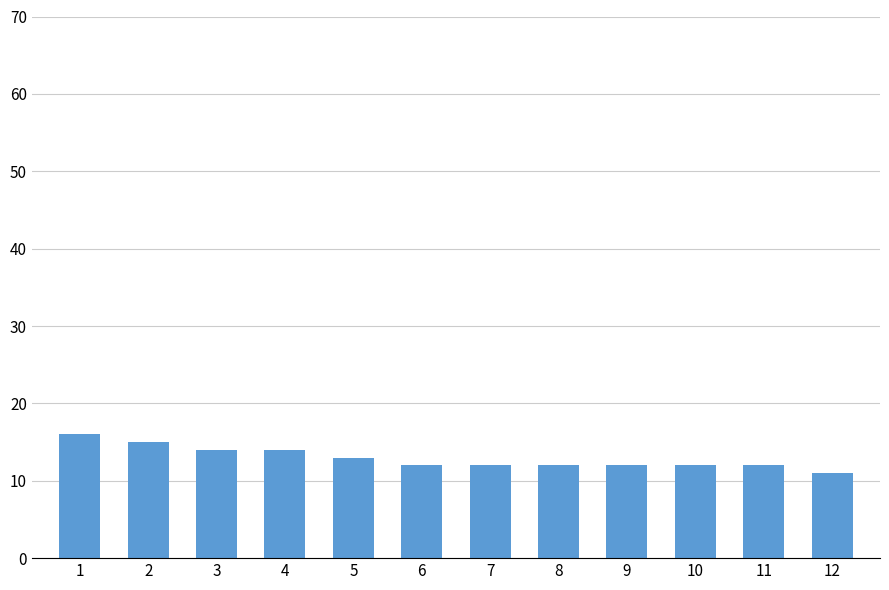

Which has a higher value, 4 or 7?

4